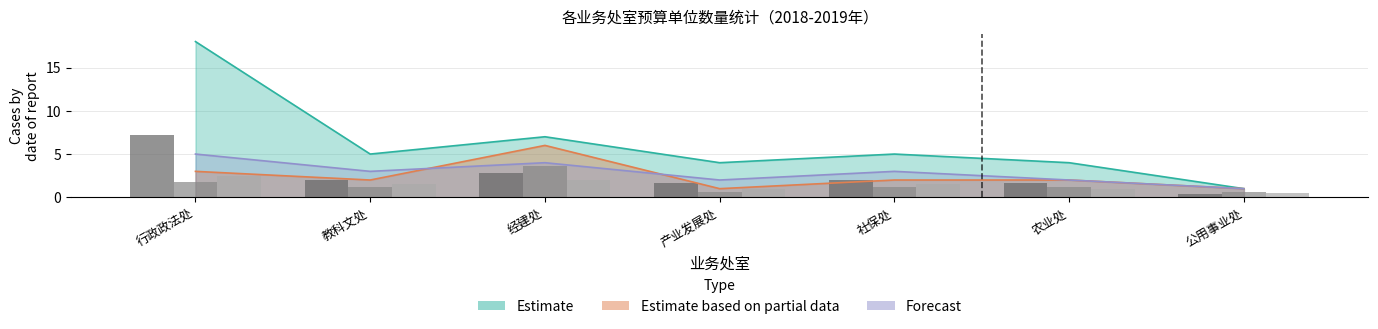

What is the spread (max minus min) of values at 社保处?

0.8